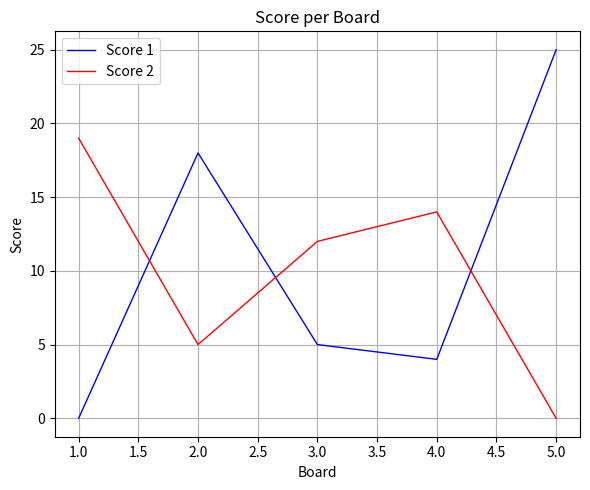

At how many categories does at least one series exceed 21?

1